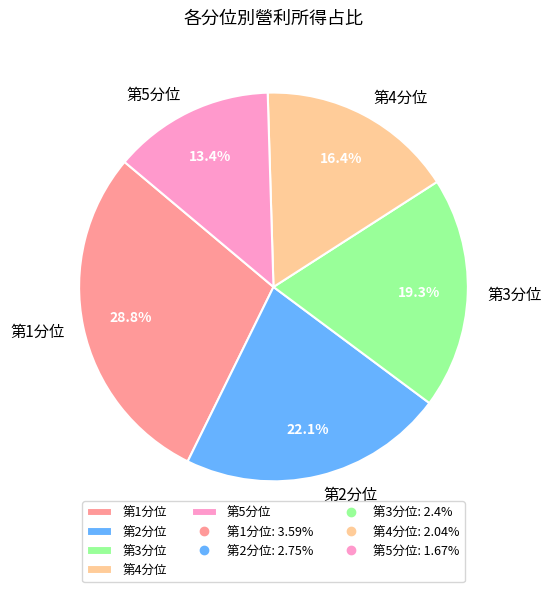

To the nearest percent, what is the average slice percentage?

20%